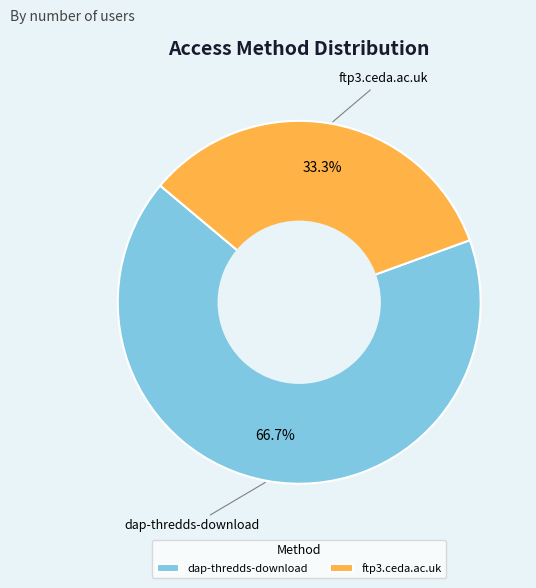

Rank the categories by value from highest to lowest.

dap-thredds-download, ftp3.ceda.ac.uk